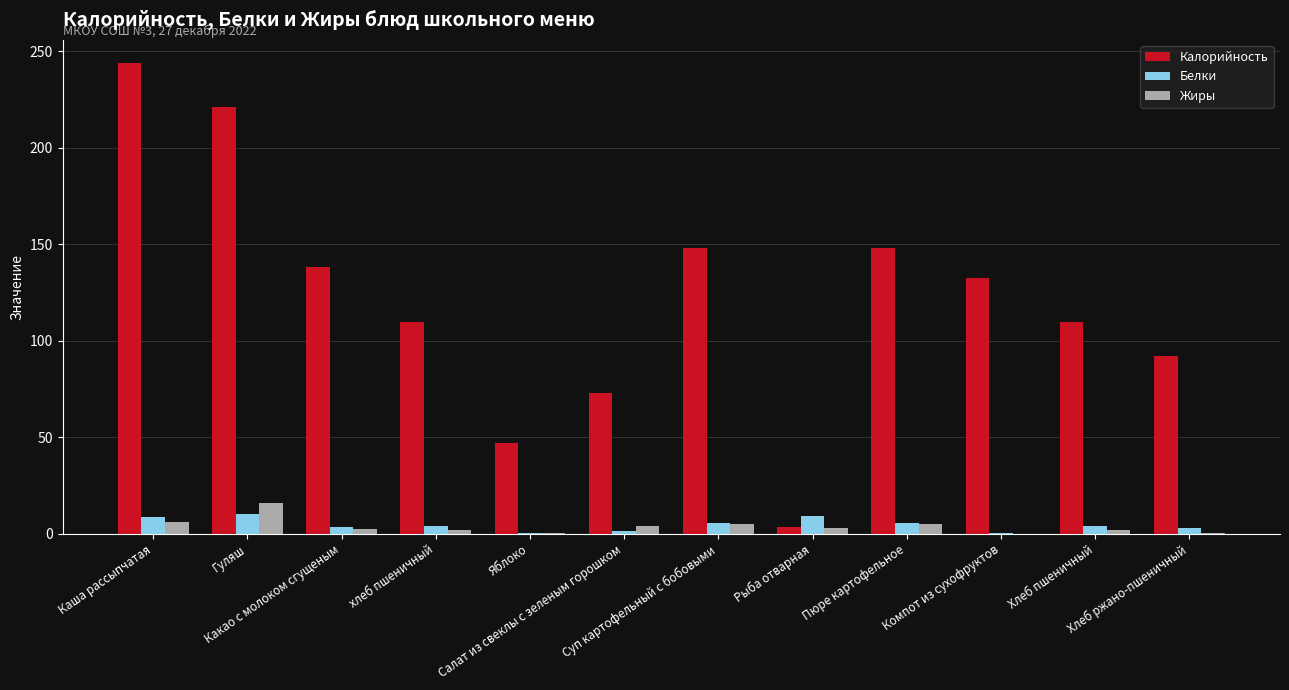

What are all the series names shown in the legend?

Калорийность, Белки, Жиры